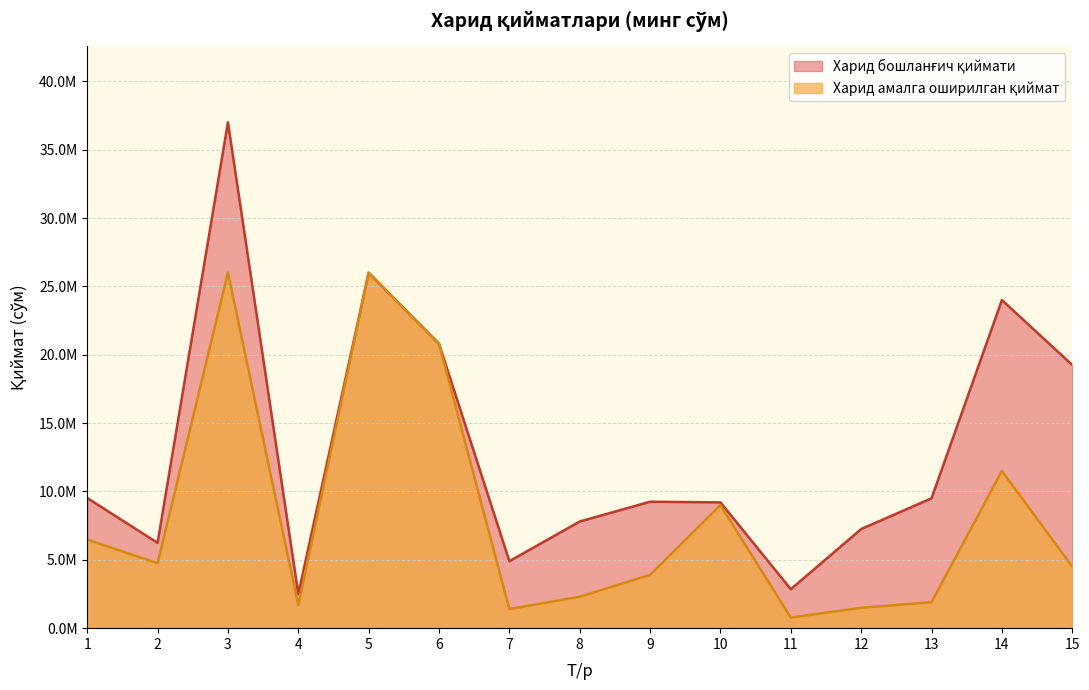

What is the lowest value of the Харид бошланғич қиймати series?

2500000